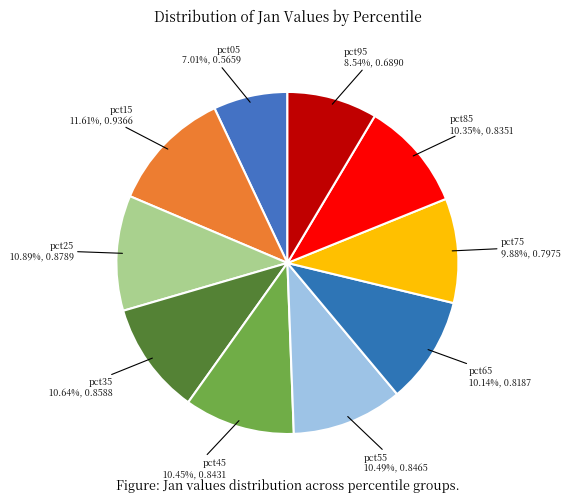

How many slices are in this pie chart?

10